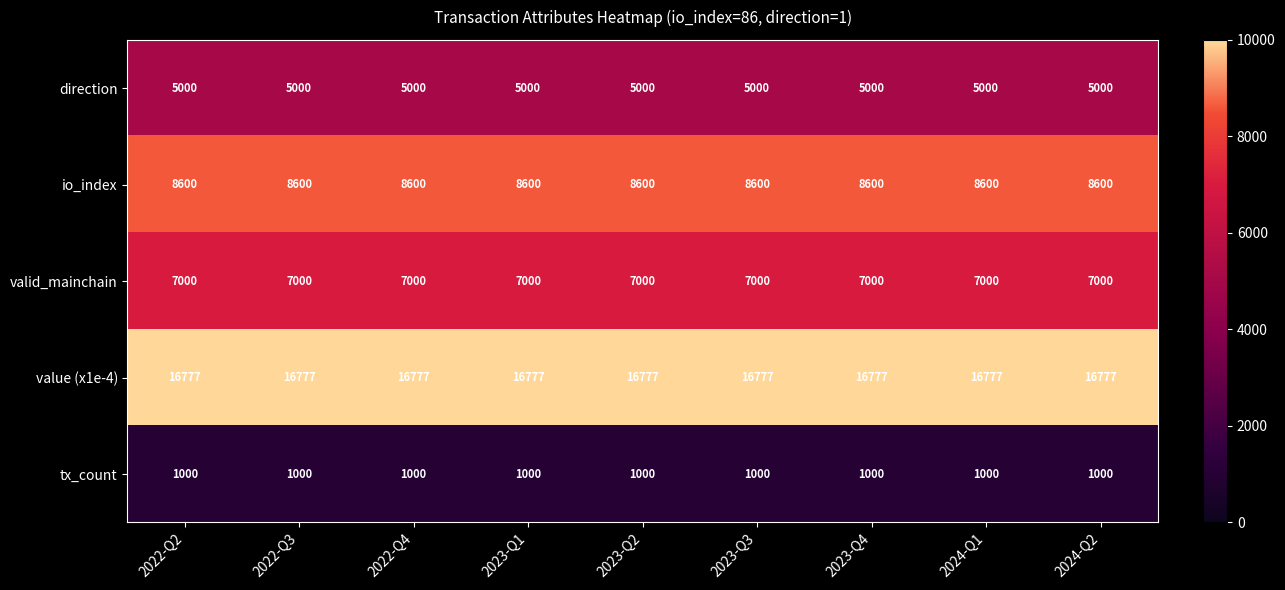

True or false: io_index has a value of 8600 at 2023-Q1.

True